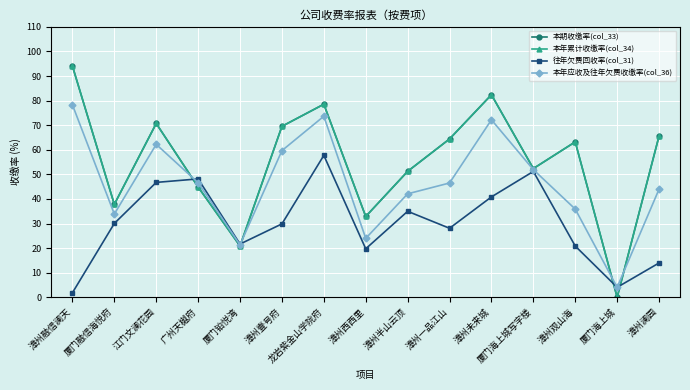

How many intersections are there between 本期收缴率(col_33) and 本年应收及往年欠费收缴率(col_36)?

4